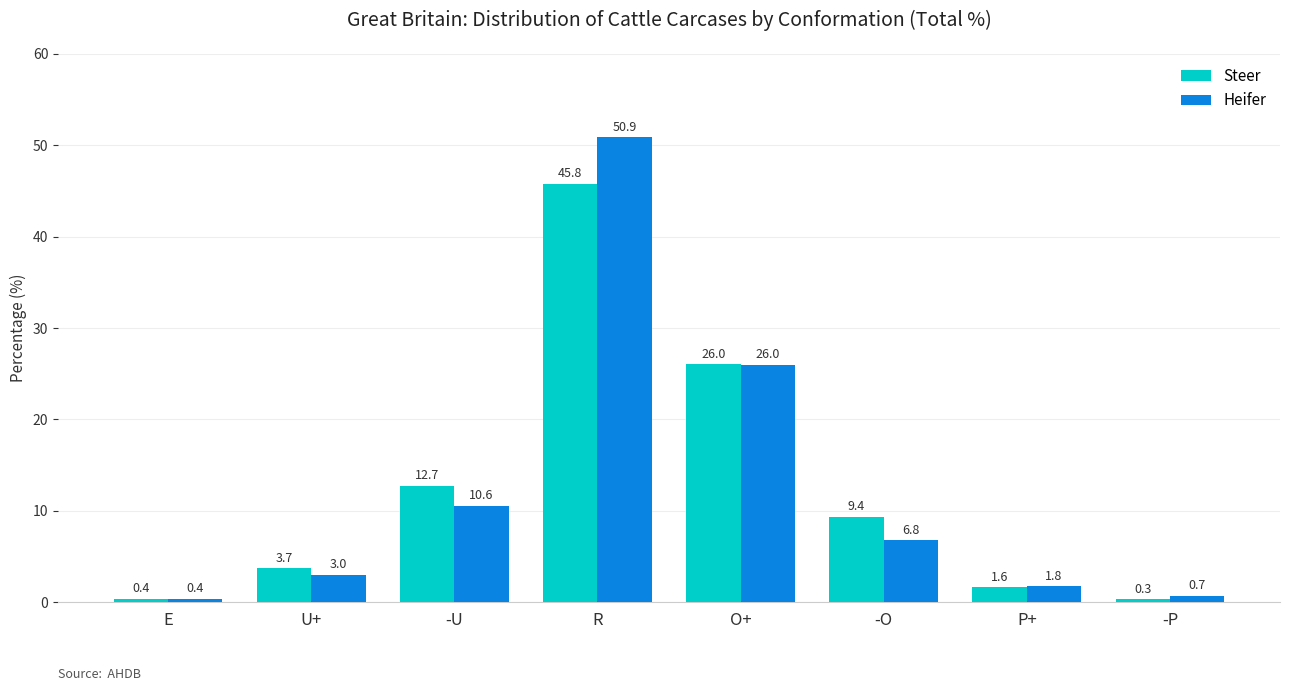

What position from the left is O+?

5